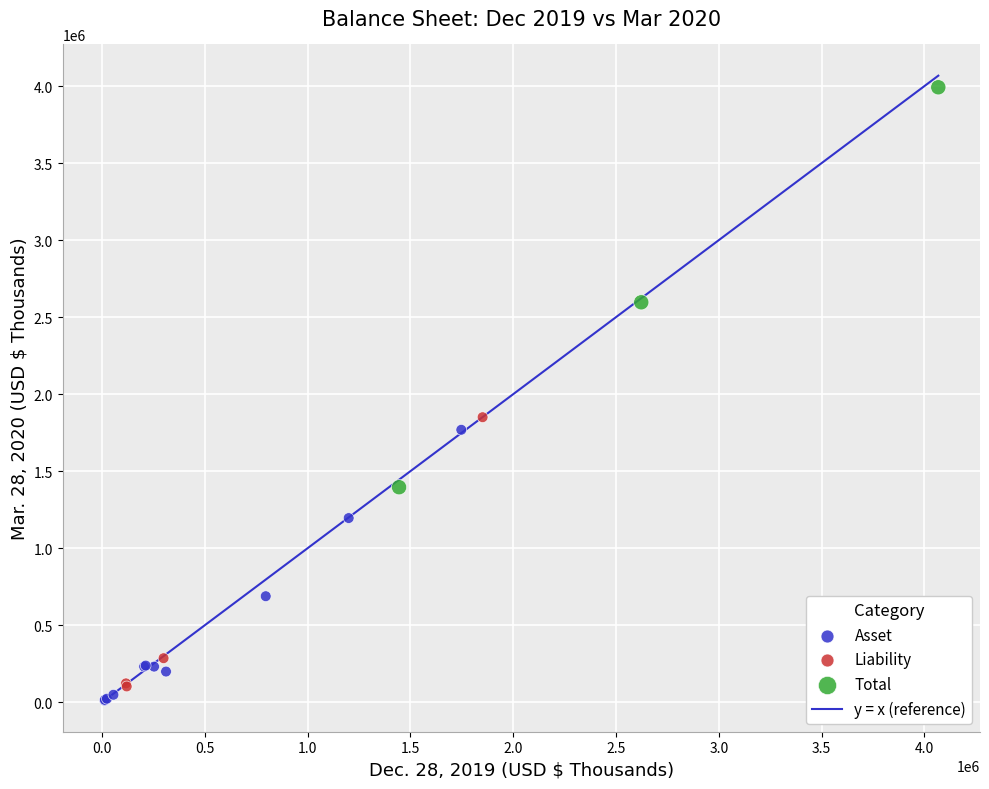

Which series reaches the minimum Y coordinate?

Asset